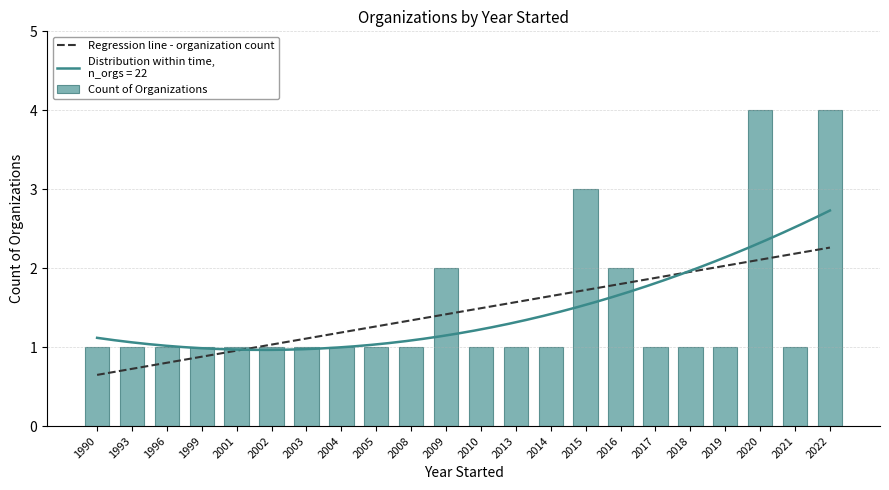

What is the maximum value for Count of Organizations?

4